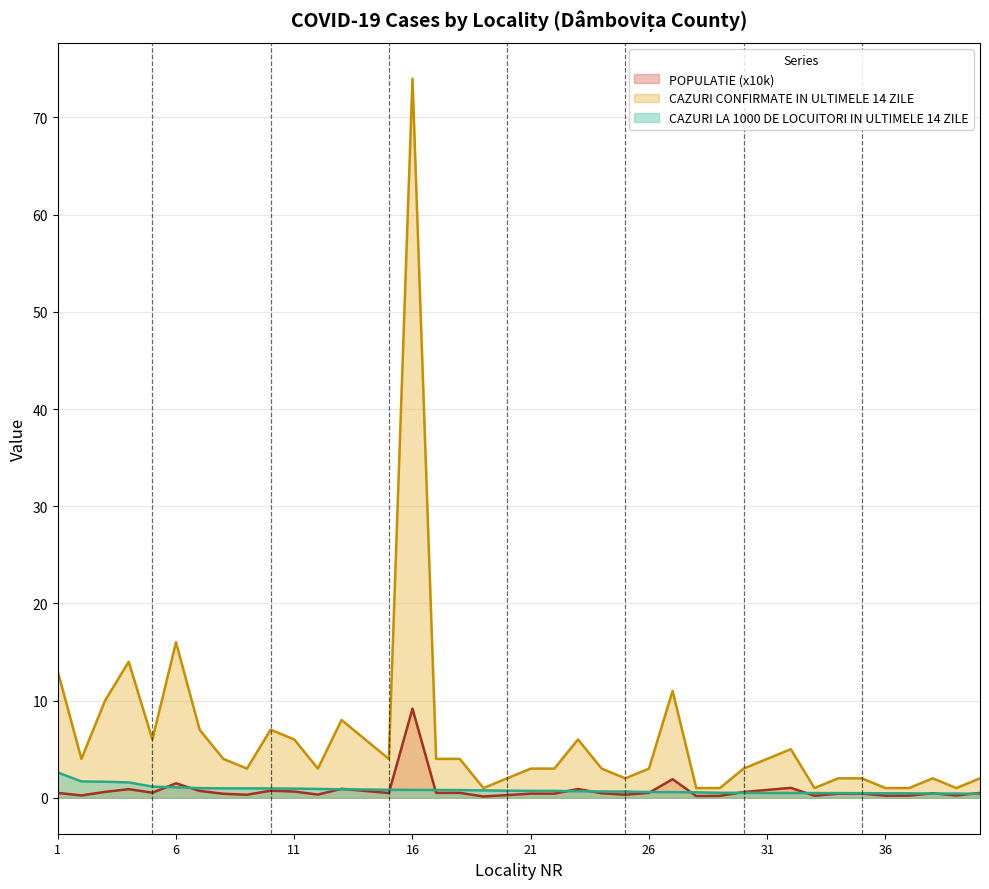

What is the highest value of the CAZURI CONFIRMATE IN ULTIMELE 14 ZILE series?

74.0